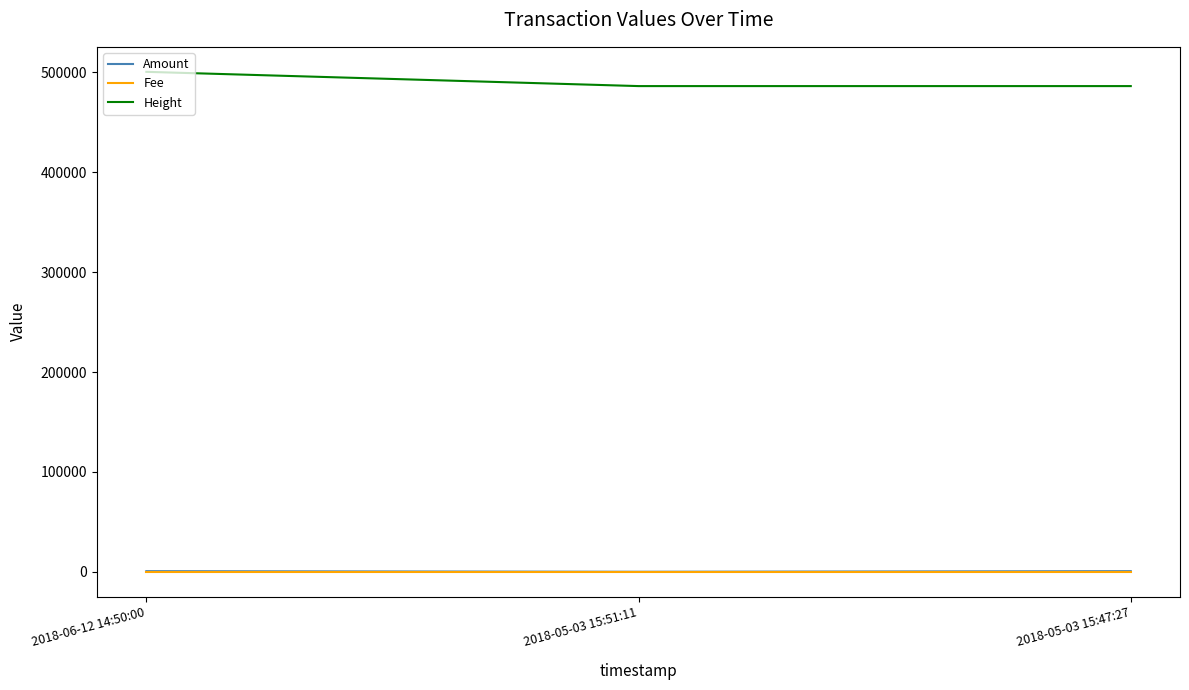

At which category does the chart reach its peak across all series?

2018-06-12 14:50:00